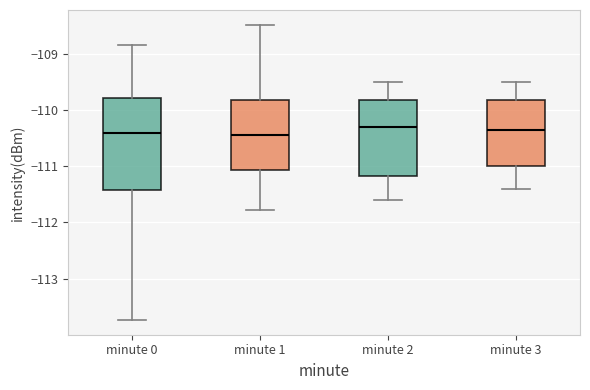

Where is the lower edge of the box for minute 3 on the y-axis? The values are not printed on the chart, so give them approximately, as read against the axis.

-111.0